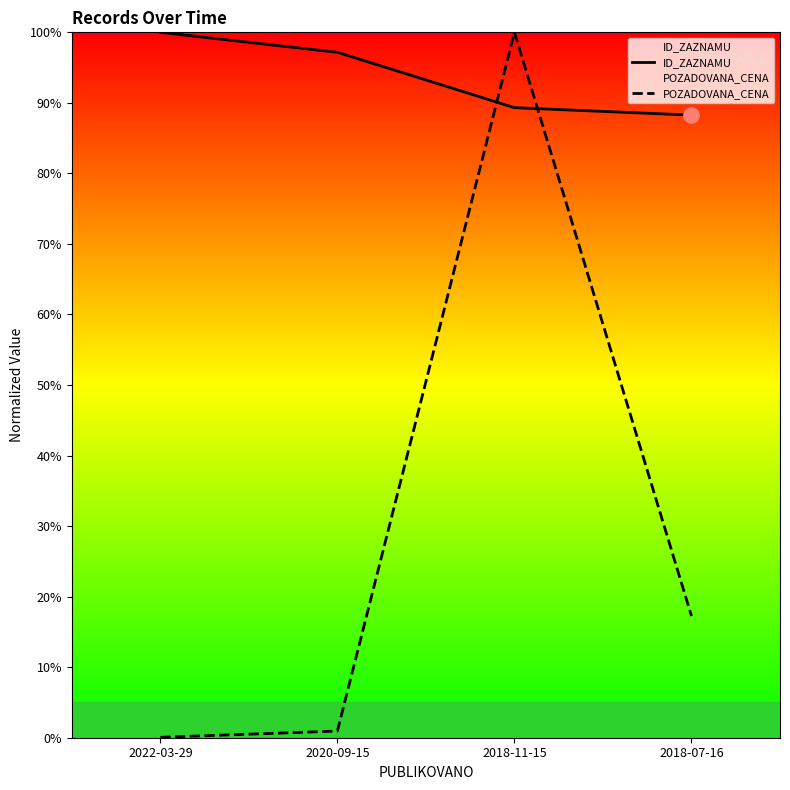

At which category is the sum across all series the highest?

2018-11-15